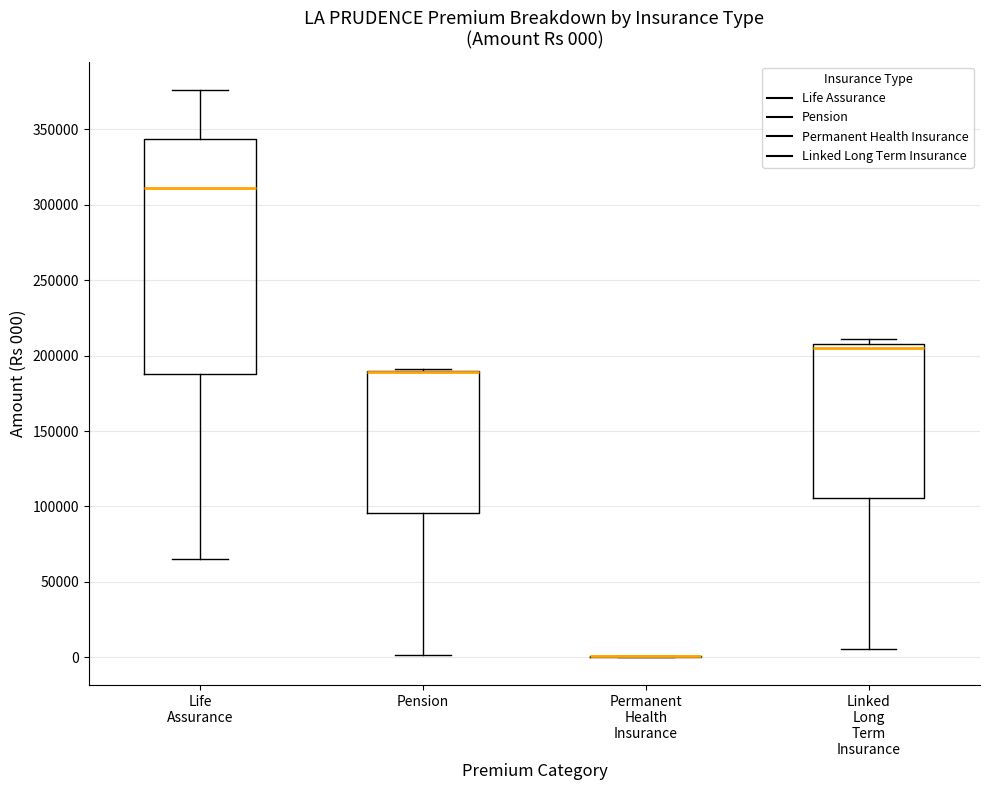

Which box is the tallest, from its lower edge to its upper edge?

Life Assurance